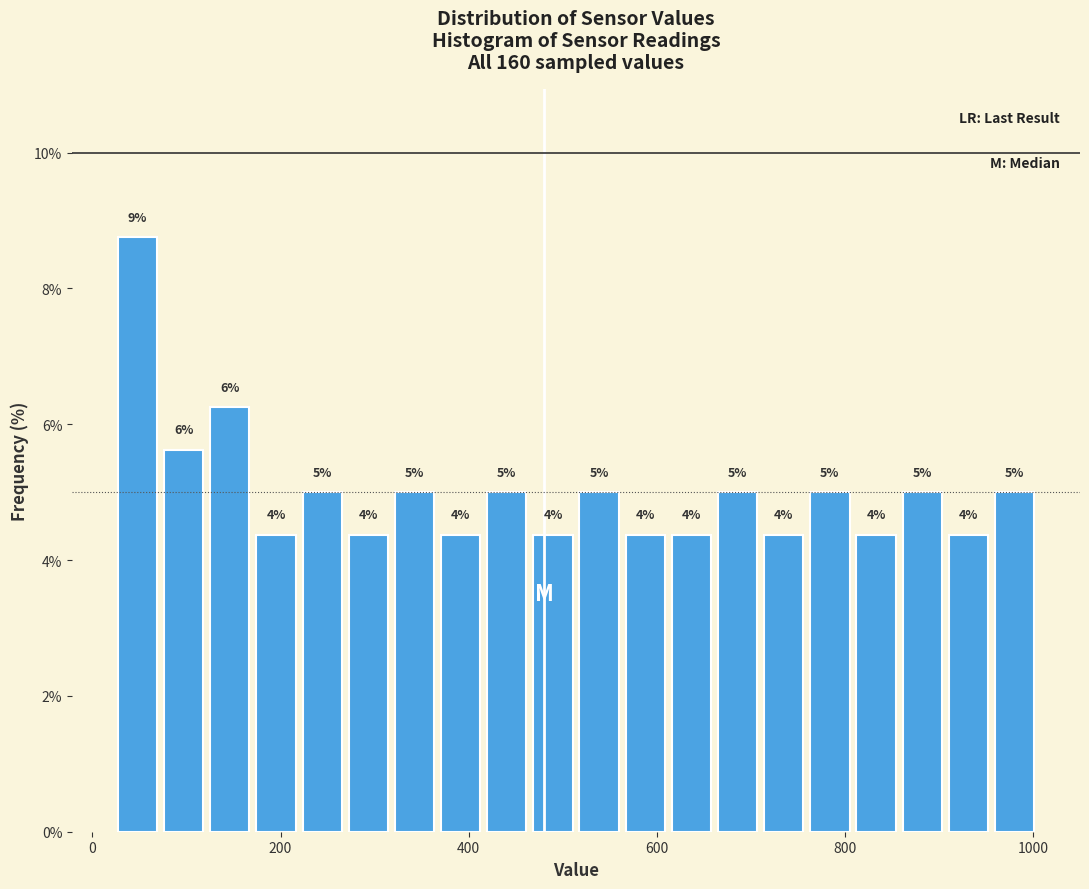

Read against the x-axis, roughly where is the centre of the tallest bar?

40